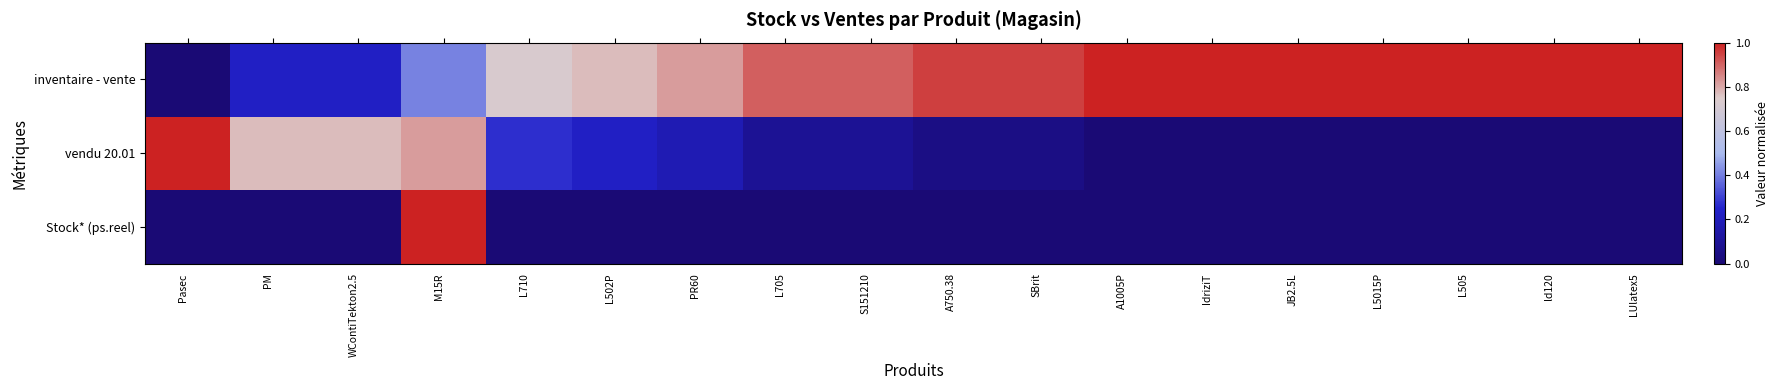

How many data points does each series have?

18